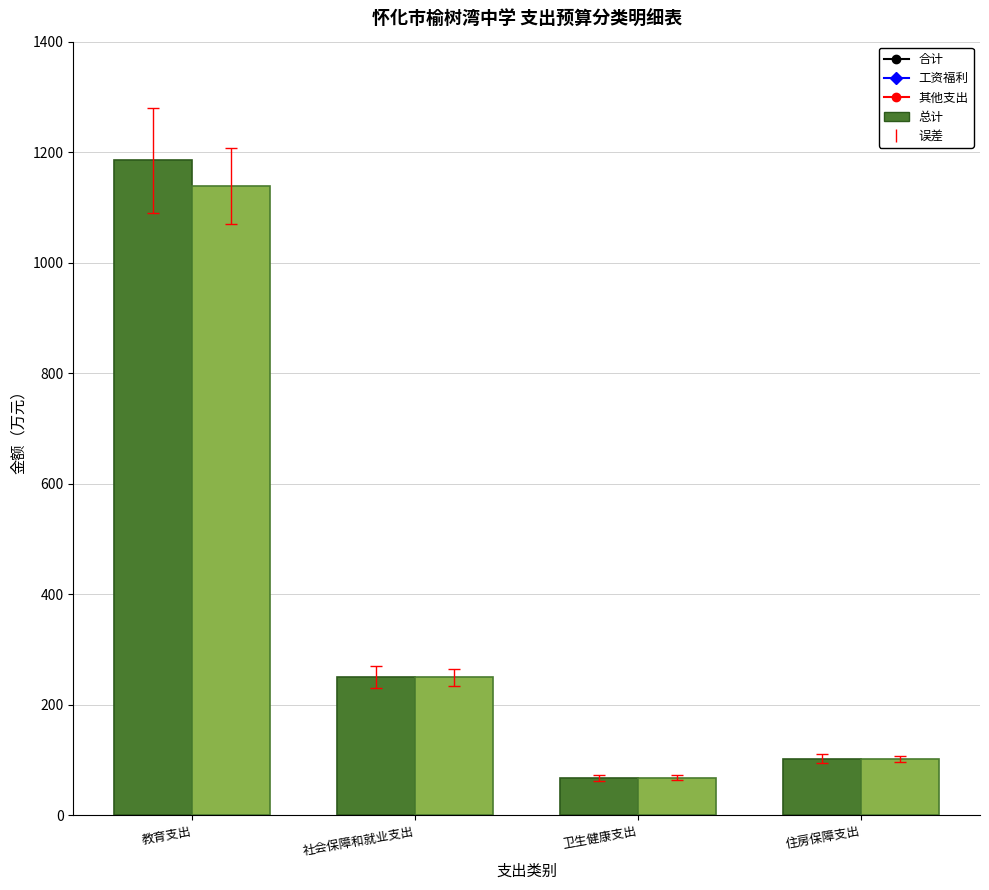

At which category does the chart reach its peak across all series?

教育支出